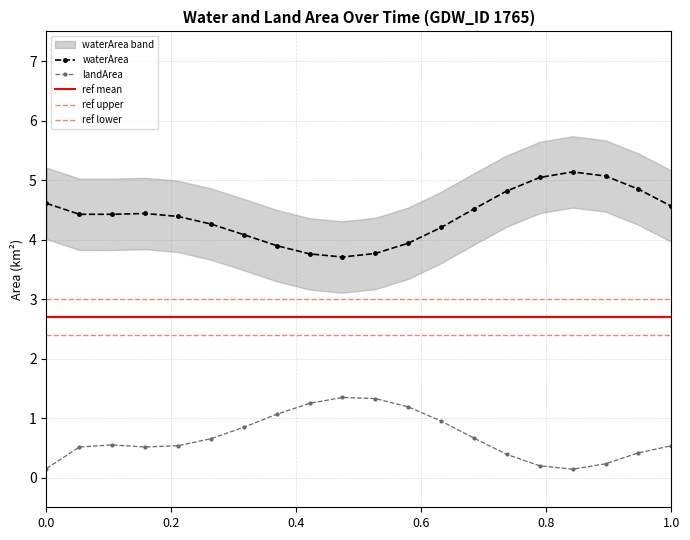

True or false: waterArea has more than 1 interior local peaks.

True